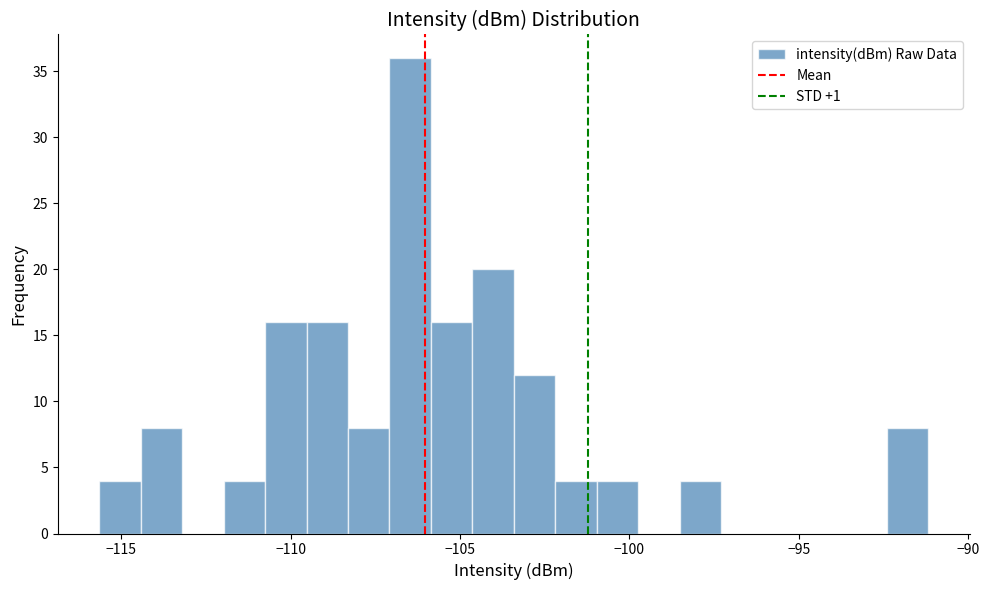

Around what value on the x-axis is the tallest bar? Give the approximate position of its centre, as read against the axis.

-106.5